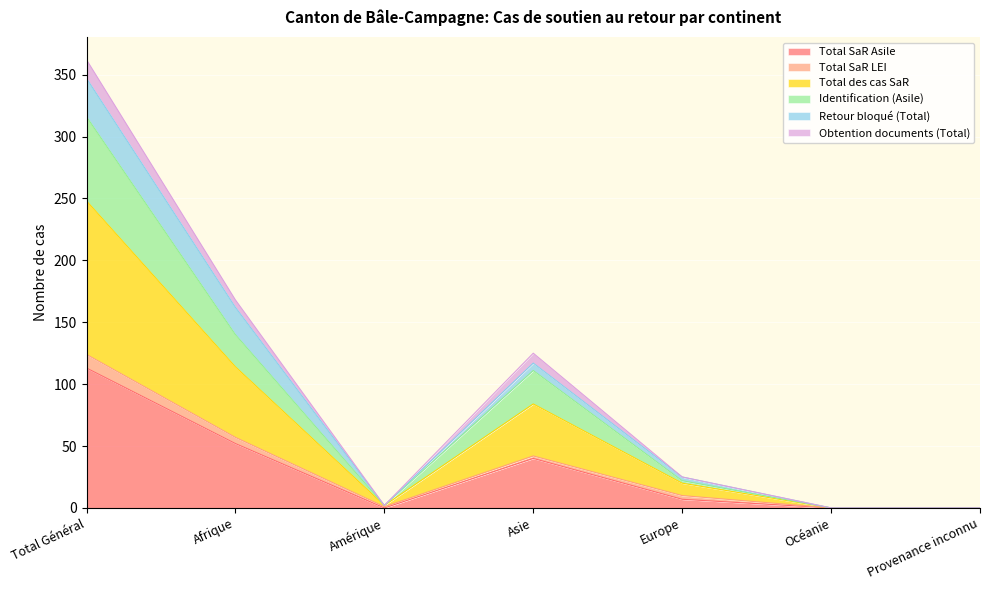

How many lines are shown in the chart?

6